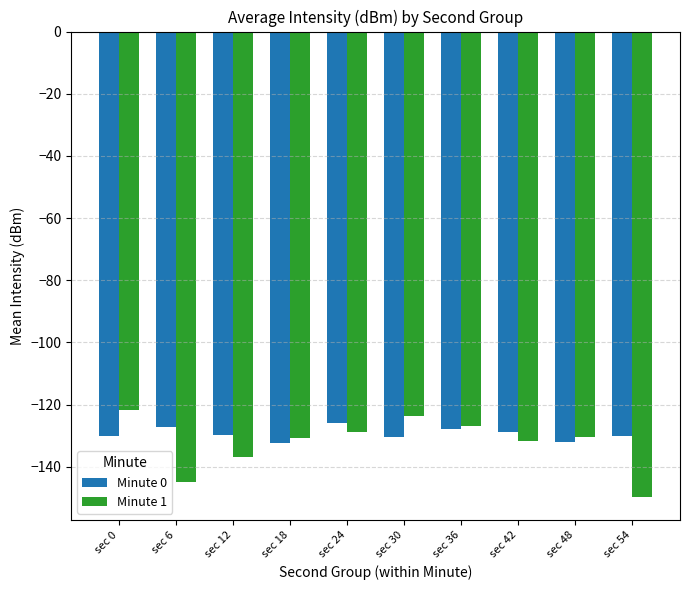

How many bars are there in total?

20